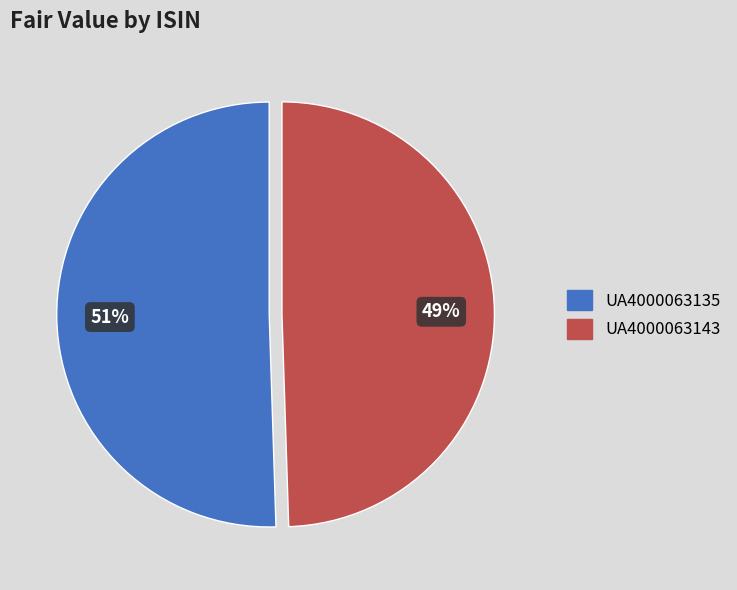

What is the majority slice?

UA4000063135